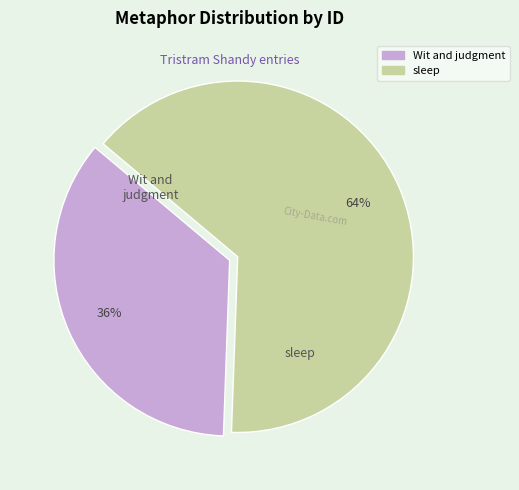

What is the smallest slice in the pie chart?

Wit and judgment